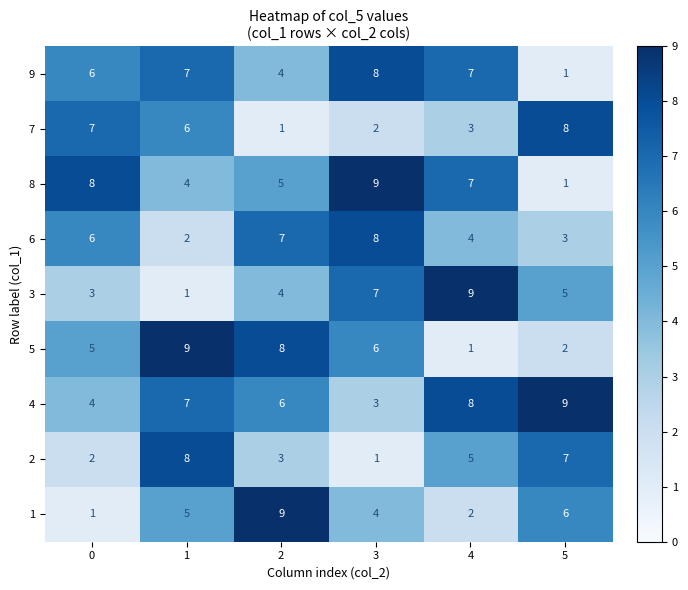

What is the difference between the highest and lowest values at 0?

7